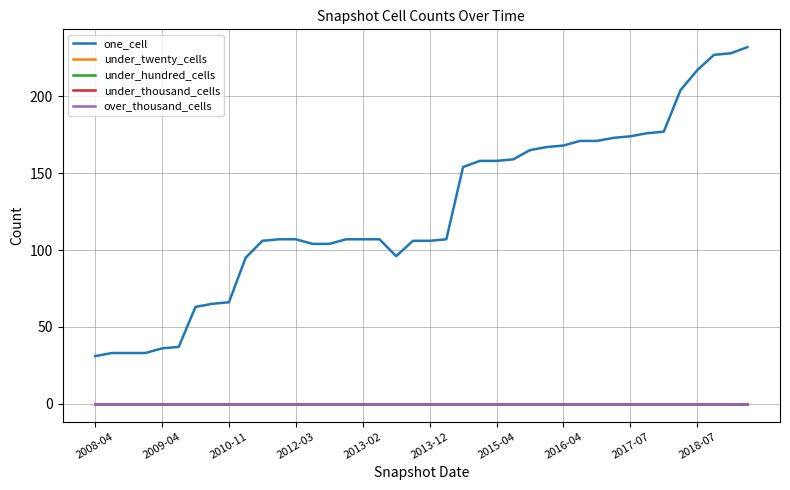

Does the chart display data point markers on the line(s)?

No